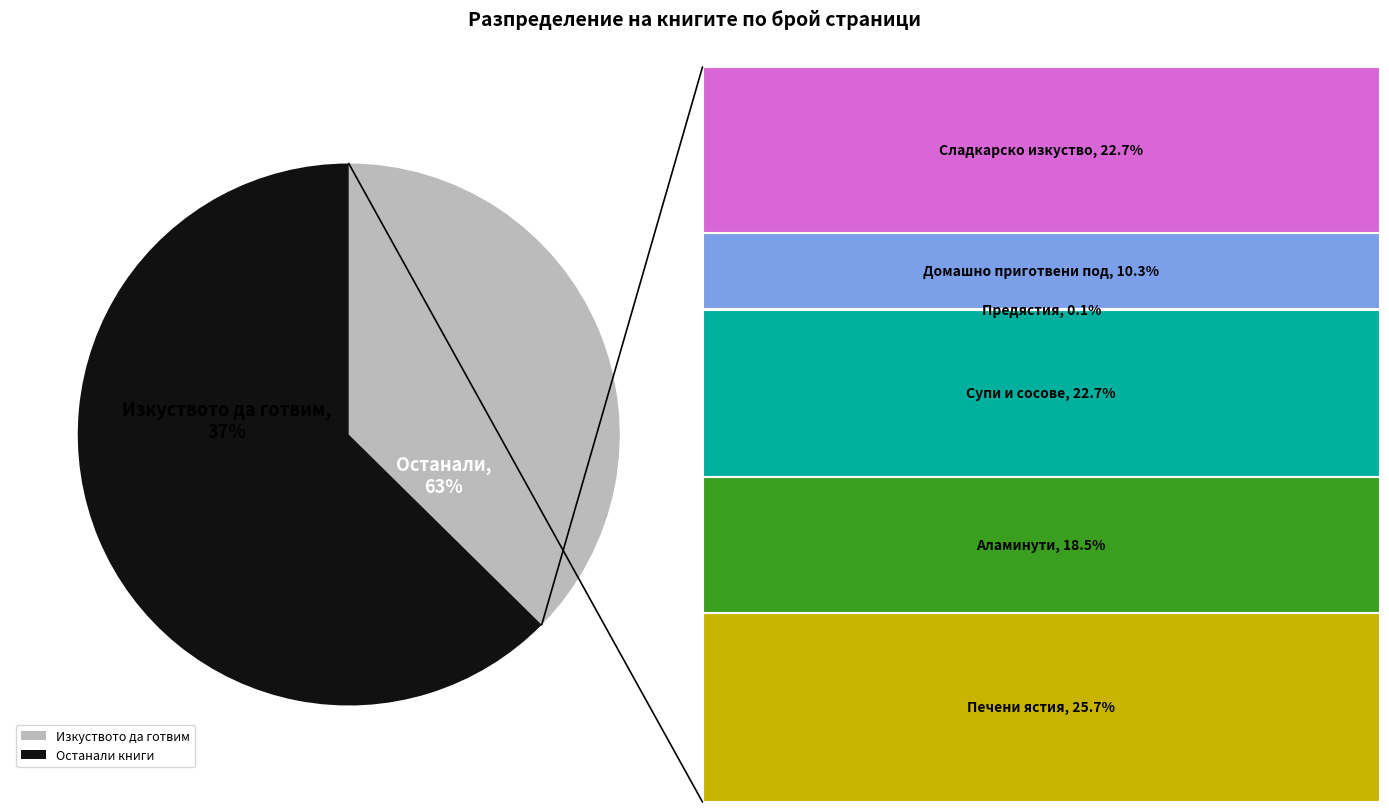

True or false: Аламинути accounts for 12% of the total.

True